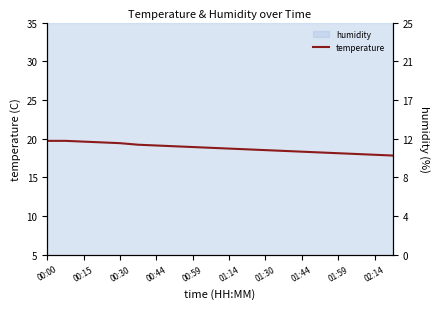

Count the number of categories in the chart.

20